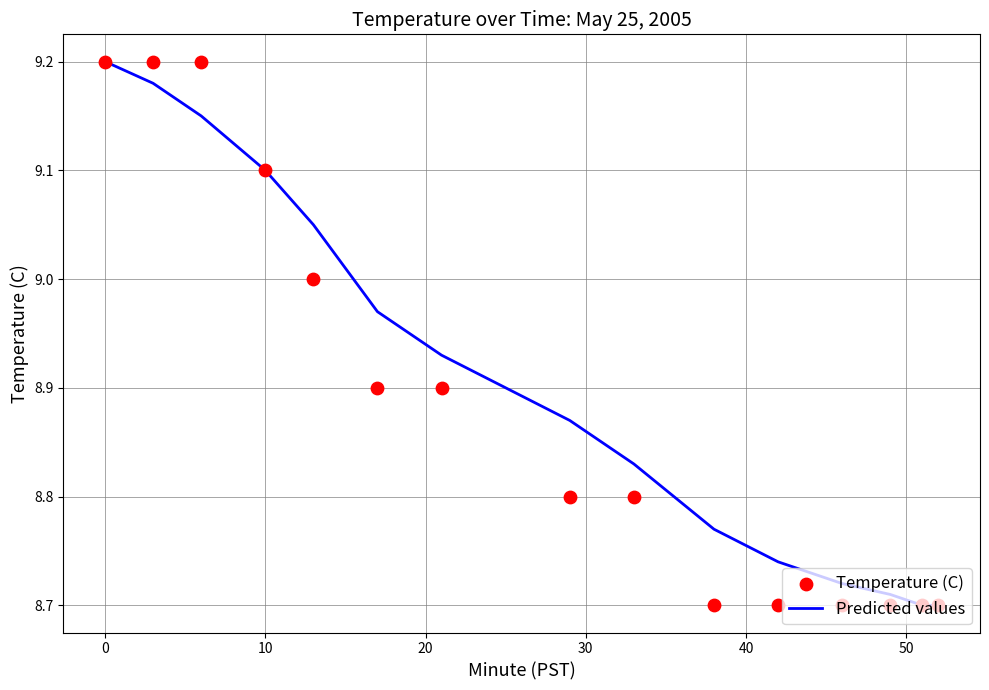

Which series has the largest total across all categories?

Predicted values